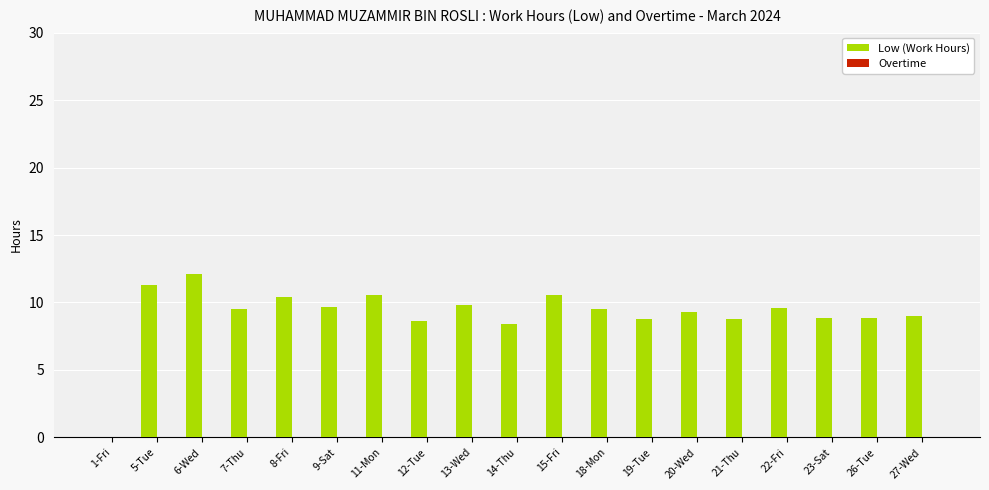

At which category does the chart reach its peak across all series?

6-Wed